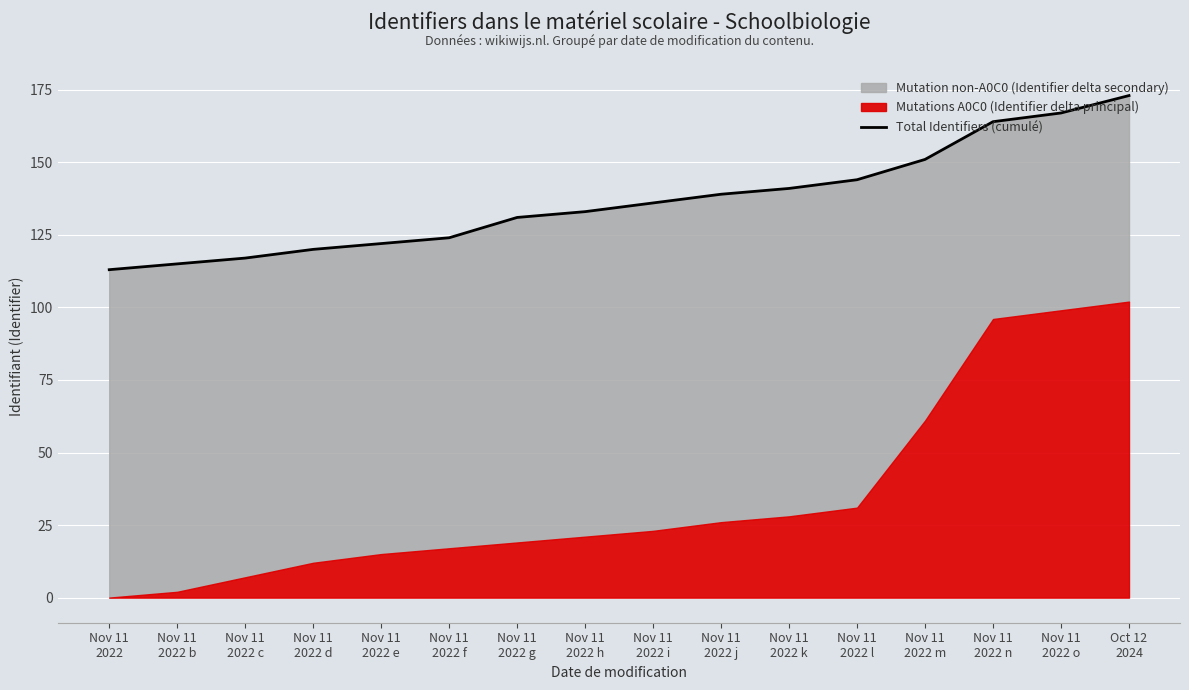

What is the average value?

137